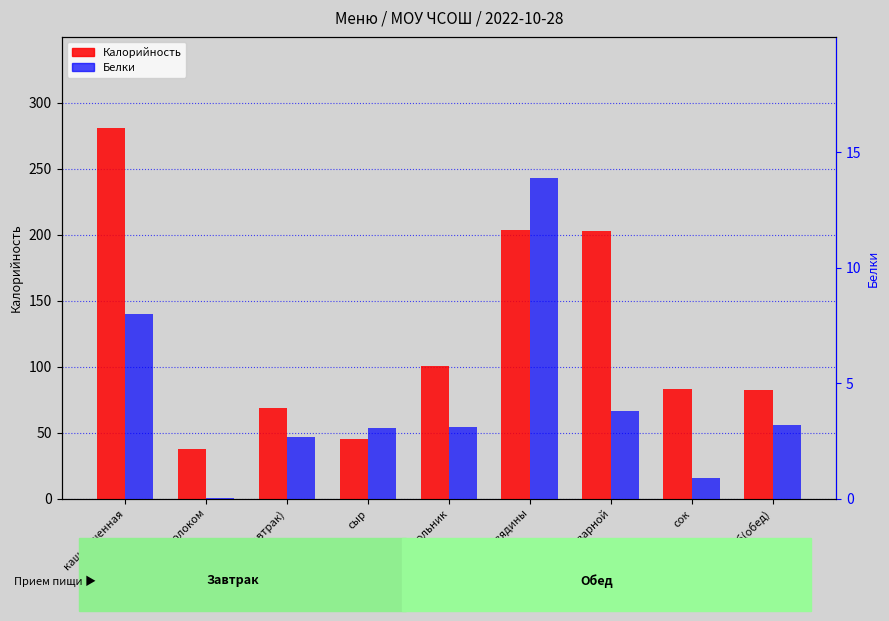

How many categories are shown in the chart?

9